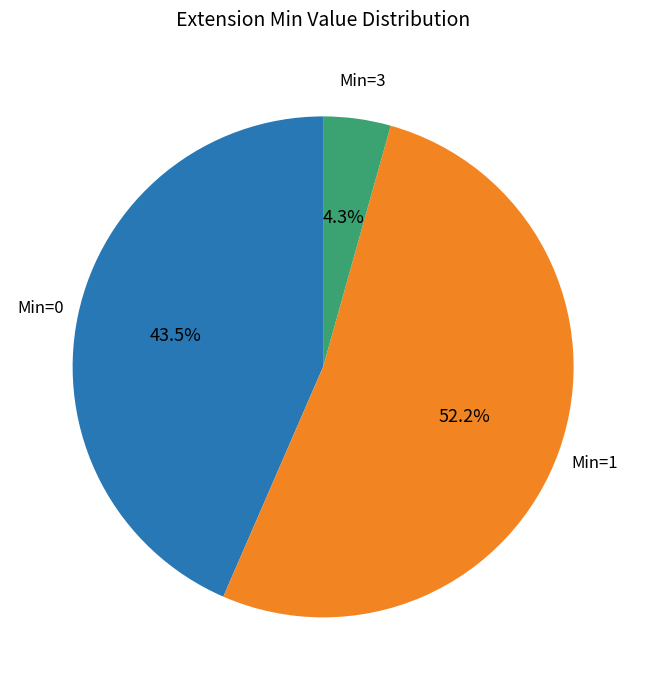

Count the number of slices in the pie.

3